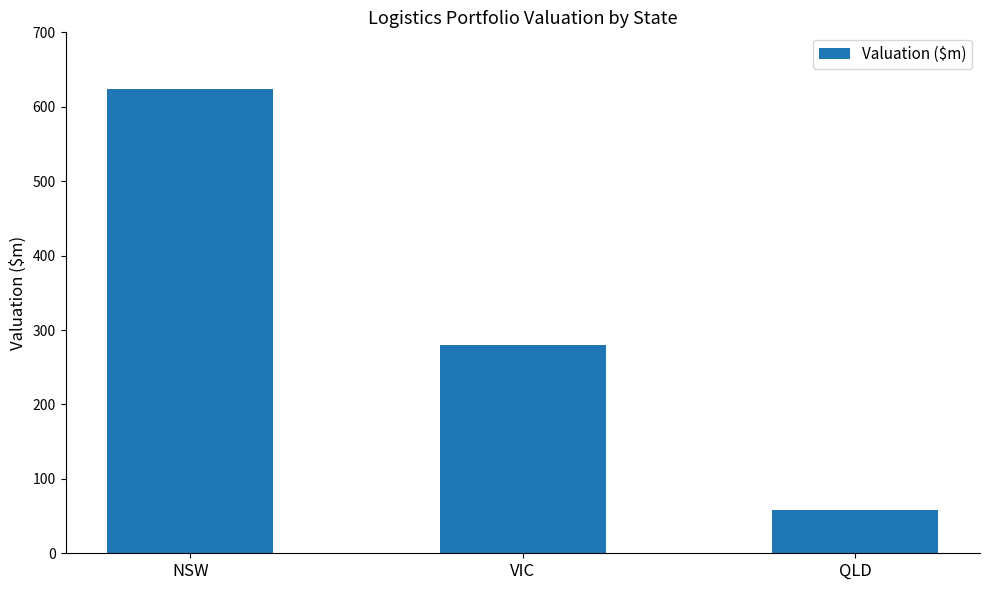

Rank the categories by value from highest to lowest.

NSW, VIC, QLD